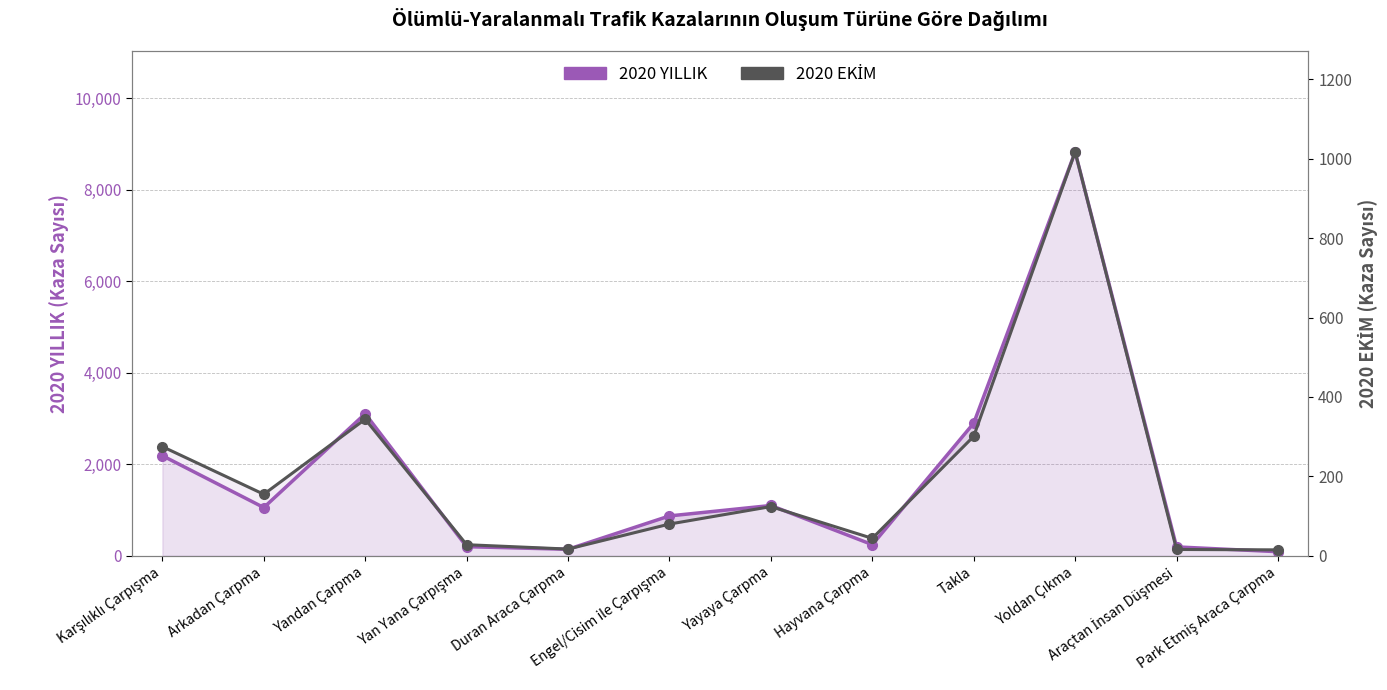

Reading right to left, list all the values displayed in this chart.

2020 YILLIK: 90	195	8825	2899	244	1100	872	143	200	3105	1055	2188
2020 EKİM: 15	16	1017	301	44	124	80	17	28	344	155	275